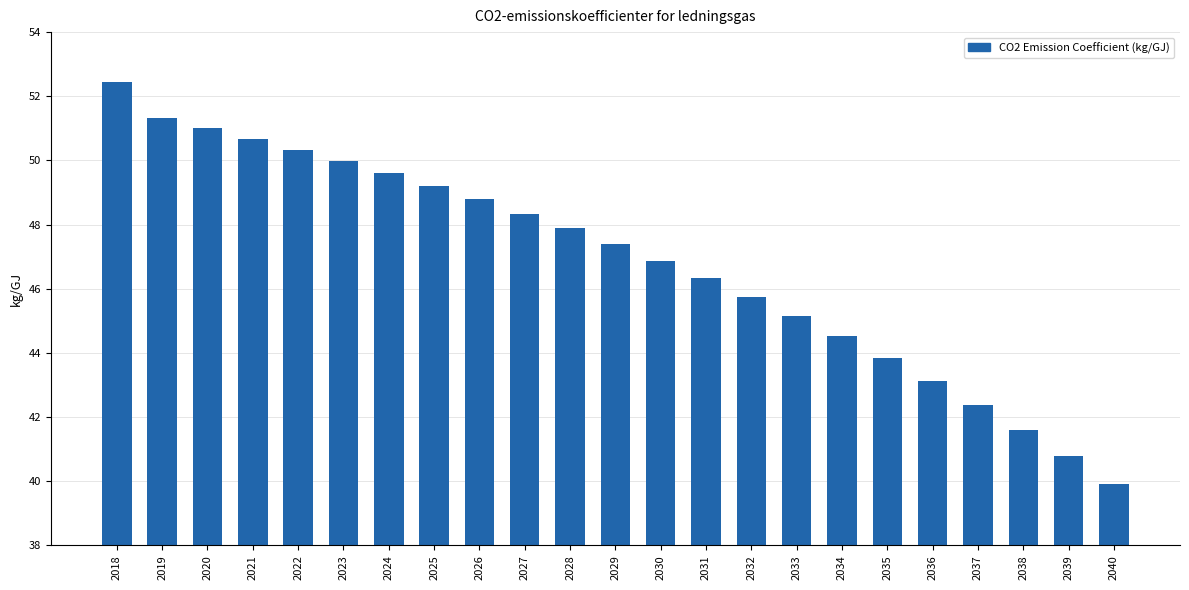

What value does the data have at 2038?

41.6